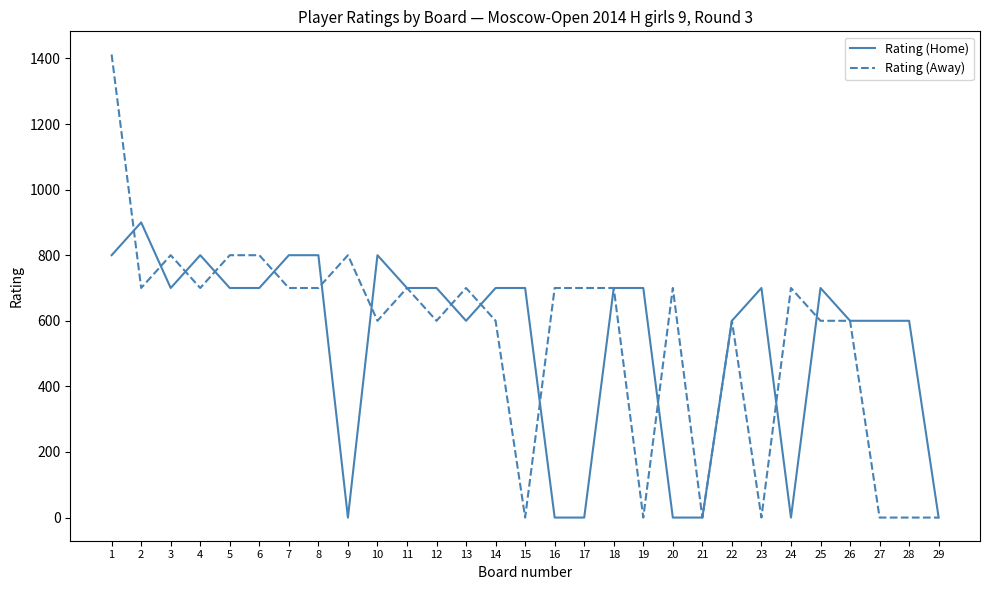

The value of Rating (Away) at 27 is 601. True or false?

False